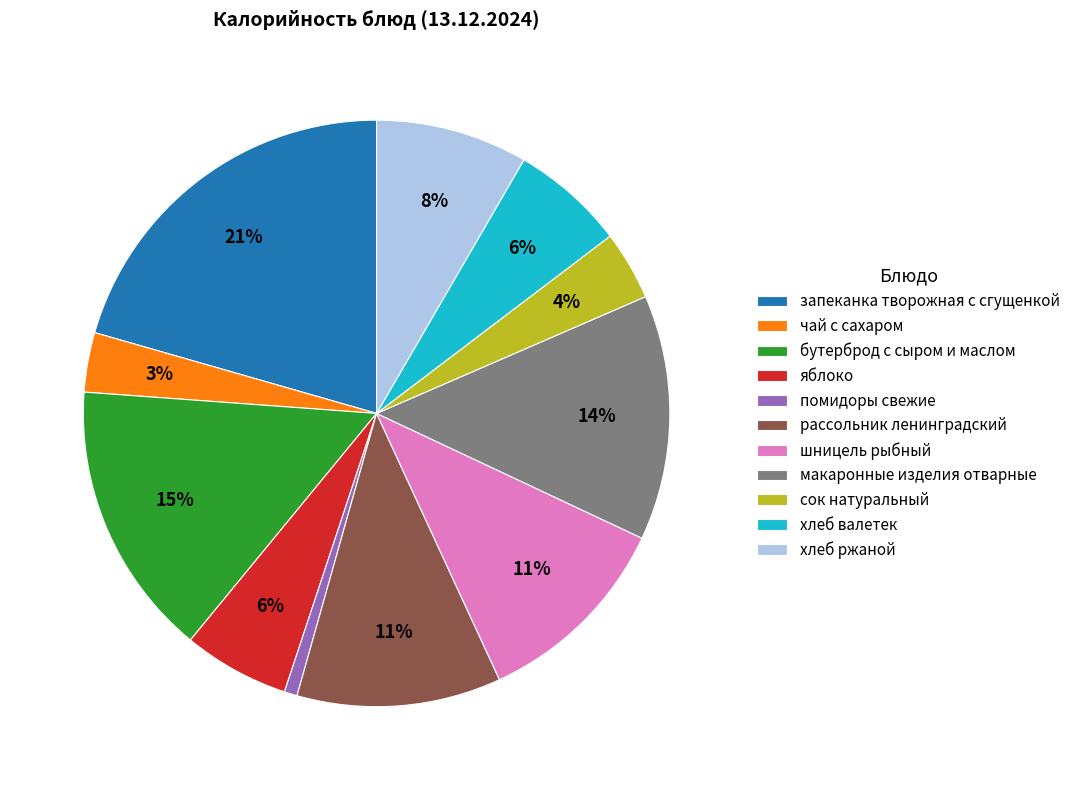

To the nearest percent, what percentage of the pie is макаронные изделия отварные?

14%